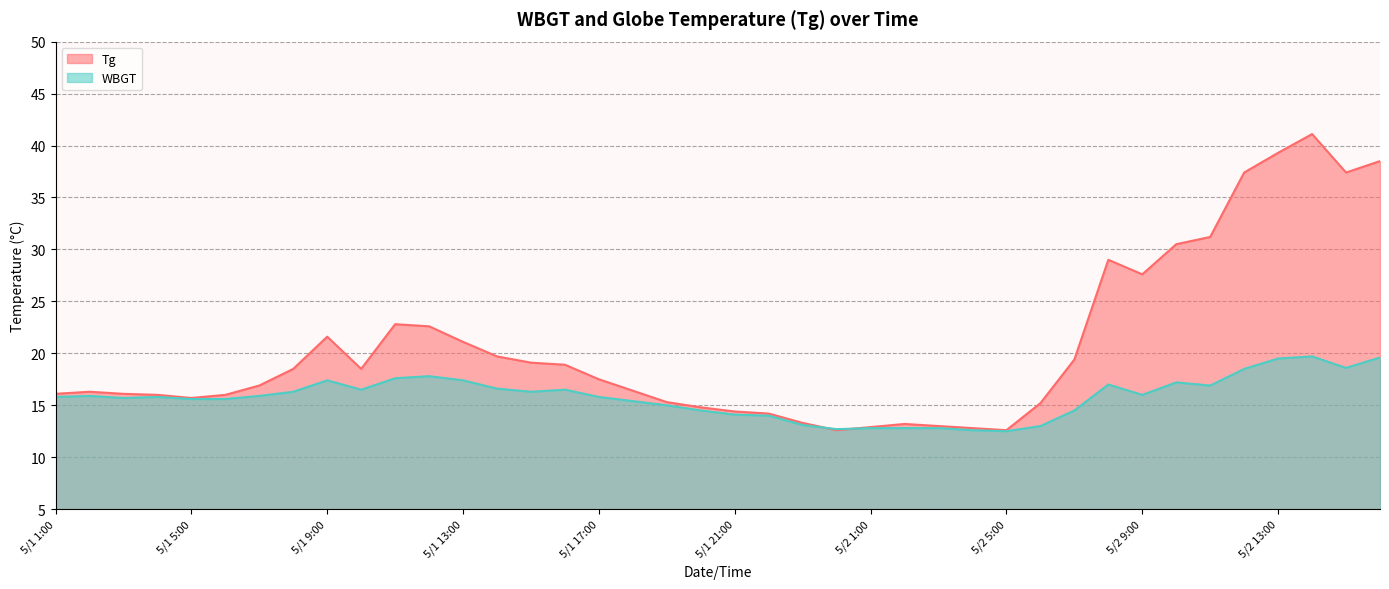

Reading left to right, extract all data points from this chart.

Tg: 5/1 1:00=16.1	5/1 2:00=16.3	5/1 3:00=16.1	5/1 4:00=16.0	5/1 5:00=15.7	5/1 6:00=16.0	5/1 7:00=16.9	5/1 8:00=18.5	5/1 9:00=21.6	5/1 10:00=18.5	5/1 11:00=22.8	5/1 12:00=22.6	5/1 13:00=21.1	5/1 14:00=19.7	5/1 15:00=19.1	5/1 16:00=18.9	5/1 17:00=17.5	5/1 18:00=16.4	5/1 19:00=15.3	5/1 20:00=14.8	5/1 21:00=14.4	5/1 22:00=14.2	5/1 23:00=13.3	5/1 24:00=12.6	5/2 1:00=12.9	5/2 2:00=13.2	5/2 3:00=13.0	5/2 4:00=12.8	5/2 5:00=12.6	5/2 6:00=15.2	5/2 7:00=19.4	5/2 8:00=29.0	5/2 9:00=27.6	5/2 10:00=30.5	5/2 11:00=31.2	5/2 12:00=37.4	5/2 13:00=39.3	5/2 14:00=41.1	5/2 15:00=37.4	5/2 16:00=38.5
WBGT: 5/1 1:00=15.8	5/1 2:00=15.9	5/1 3:00=15.7	5/1 4:00=15.8	5/1 5:00=15.6	5/1 6:00=15.6	5/1 7:00=15.9	5/1 8:00=16.3	5/1 9:00=17.4	5/1 10:00=16.5	5/1 11:00=17.6	5/1 12:00=17.8	5/1 13:00=17.4	5/1 14:00=16.6	5/1 15:00=16.3	5/1 16:00=16.5	5/1 17:00=15.8	5/1 18:00=15.4	5/1 19:00=15.0	5/1 20:00=14.5	5/1 21:00=14.1	5/1 22:00=14.0	5/1 23:00=13.1	5/1 24:00=12.7	5/2 1:00=12.8	5/2 2:00=12.8	5/2 3:00=12.8	5/2 4:00=12.6	5/2 5:00=12.5	5/2 6:00=13.0	5/2 7:00=14.5	5/2 8:00=17.0	5/2 9:00=16.0	5/2 10:00=17.2	5/2 11:00=16.9	5/2 12:00=18.5	5/2 13:00=19.5	5/2 14:00=19.7	5/2 15:00=18.6	5/2 16:00=19.6